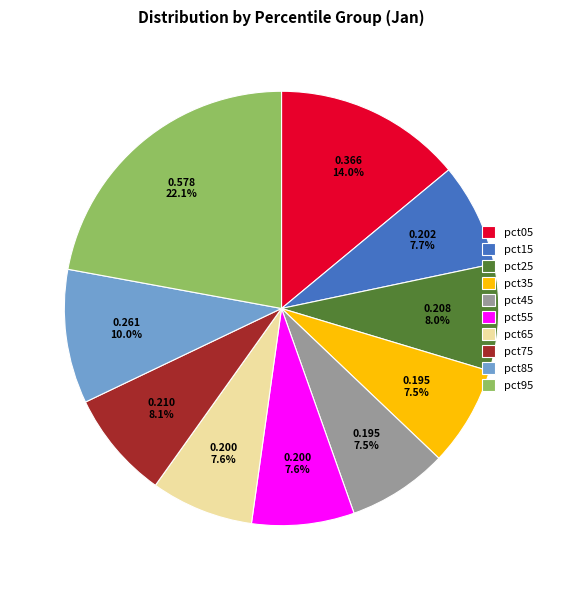

Does any single category account for the majority?

No